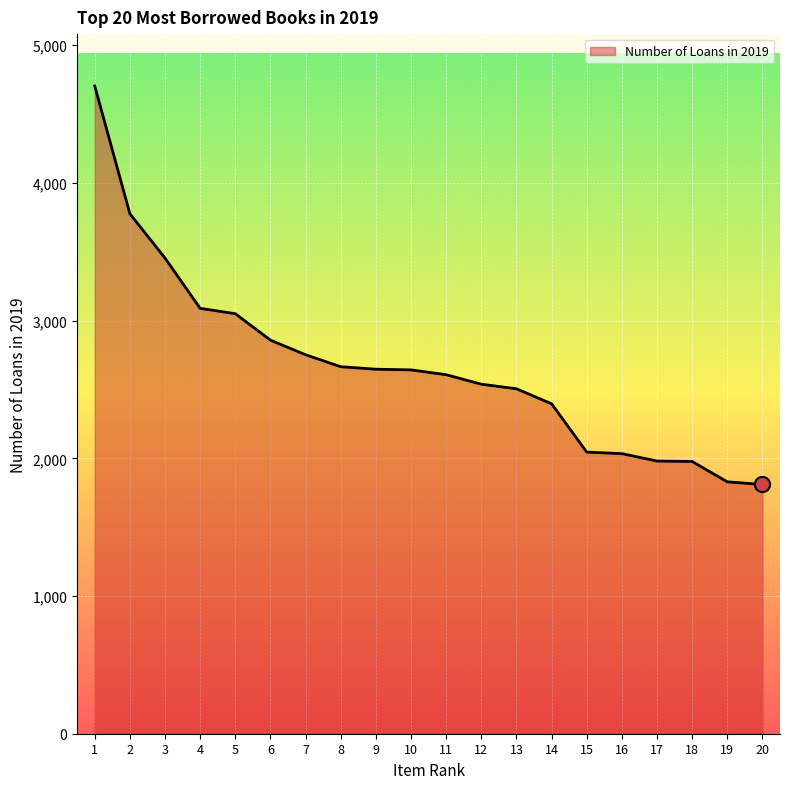

Between 5 and 20, which is larger?

5